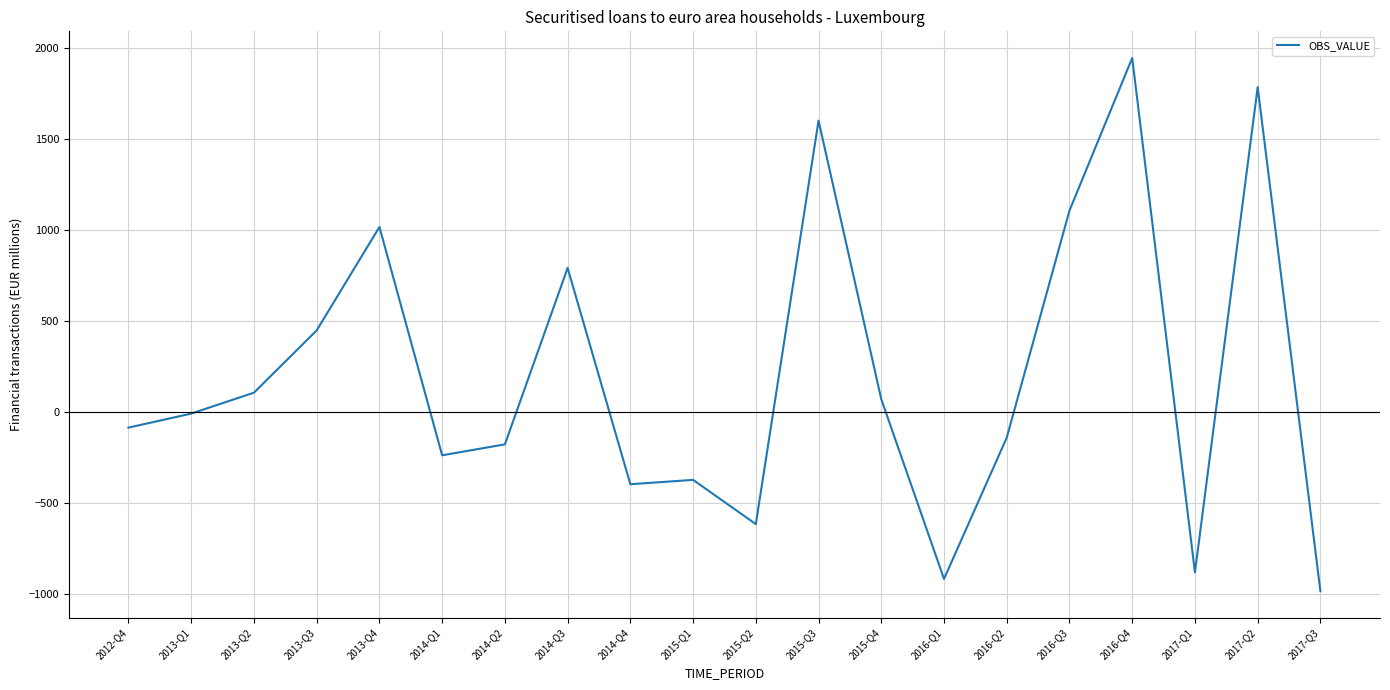

How many distinct data groups are displayed?

1